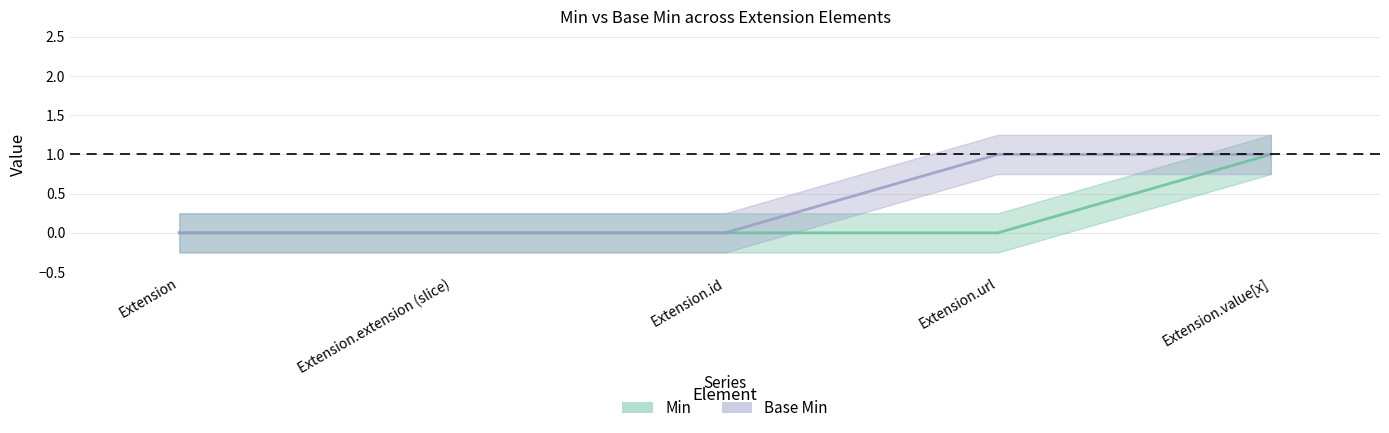

Reading left to right, transcribe all the data shown in this chart.

Min: Extension=0	Extension.extension (slice)=0	Extension.id=0	Extension.url=0	Extension.value[x]=1
Base Min: Extension=0	Extension.extension (slice)=0	Extension.id=0	Extension.url=1	Extension.value[x]=1